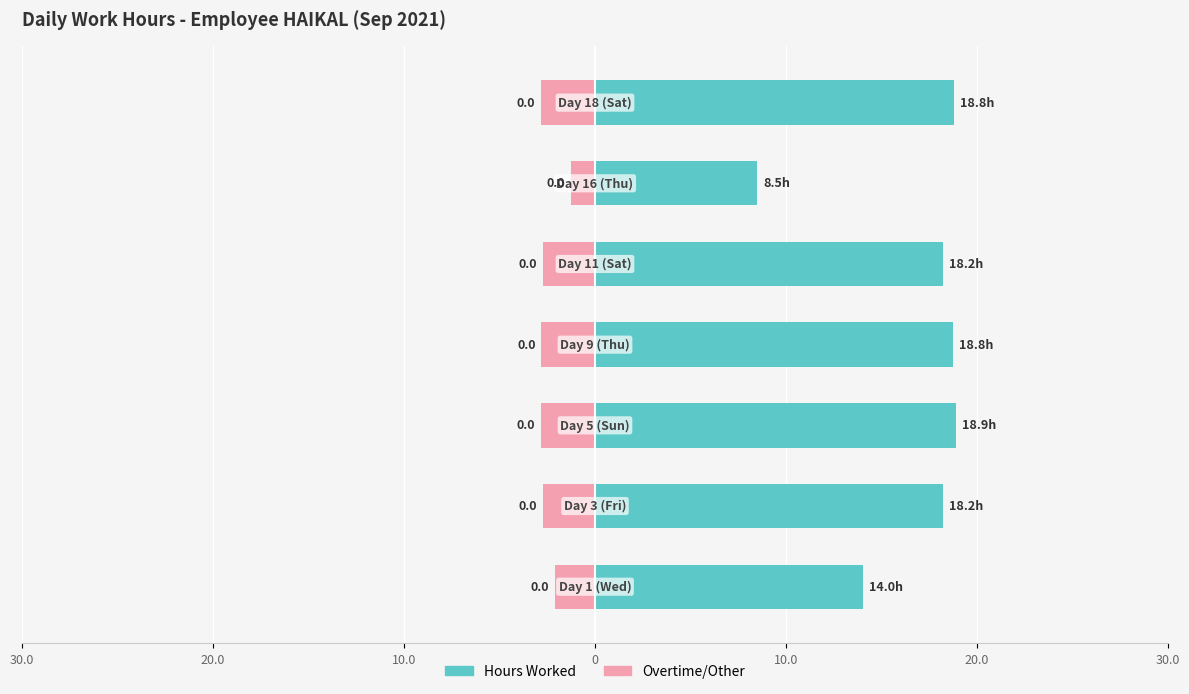

What are all the series names shown in the legend?

Hours Worked, Overtime/Other